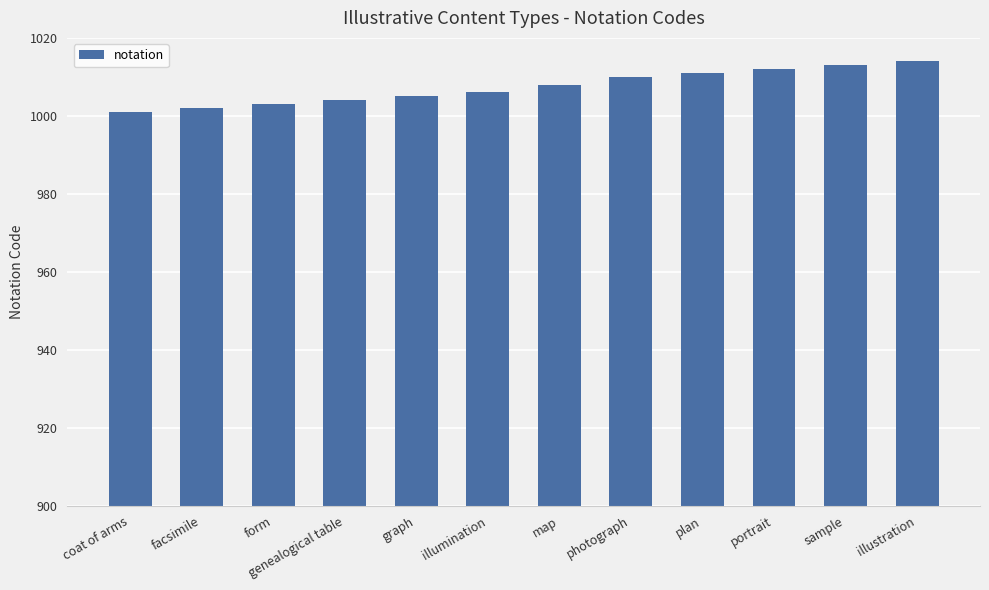

How many values are below 1008?

6